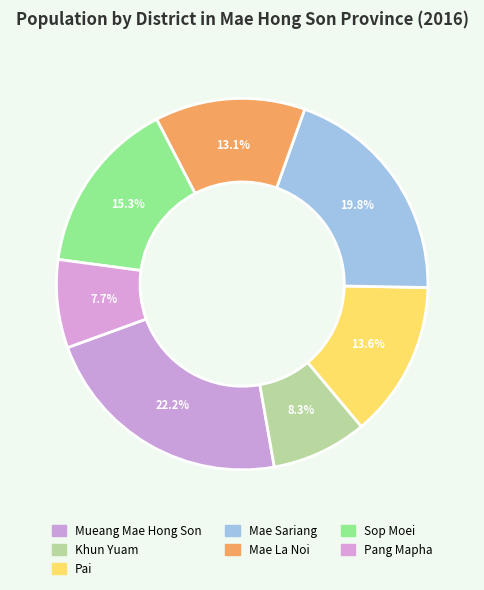

To the nearest percent, what portion does Sop Moei represent?

15%